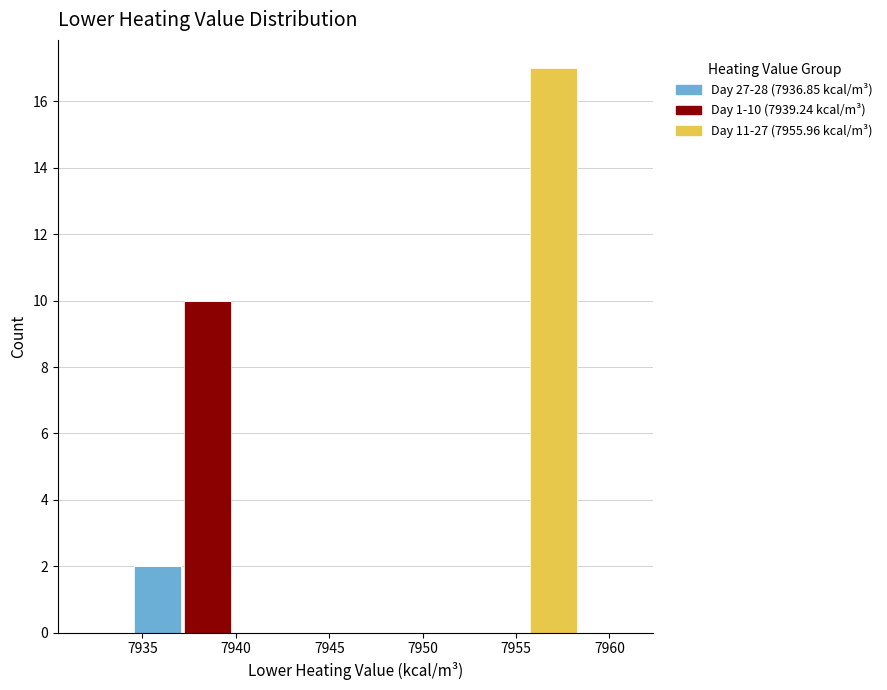

Which range on the x-axis has the tallest stacked bar (by total height)?

7955.5 to 7958.5